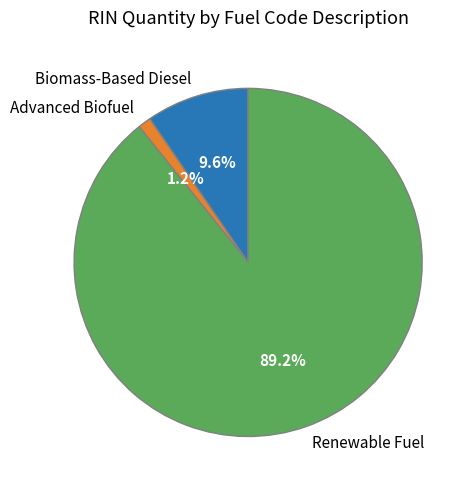

Count the number of slices in the pie.

3